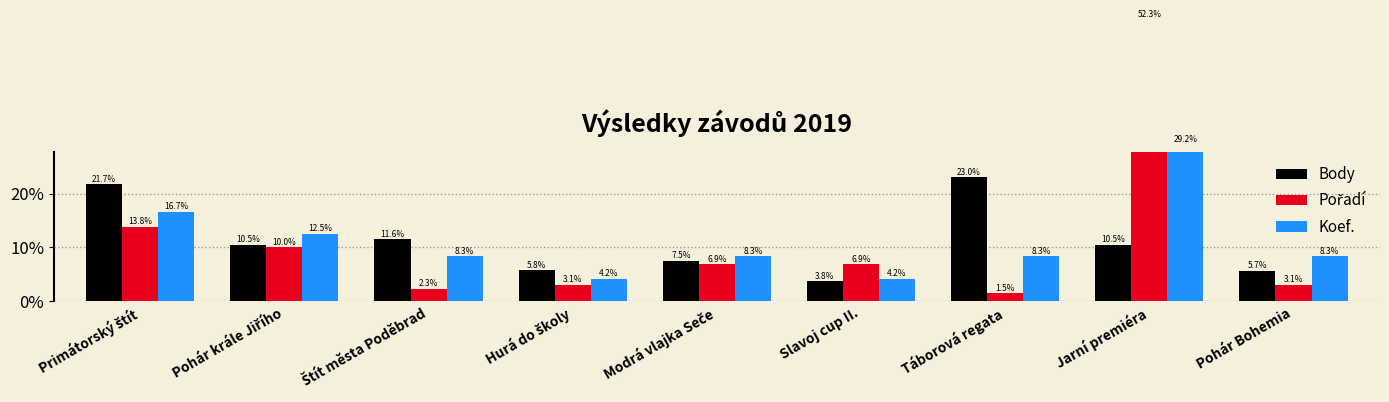

Does the chart contain any negative values?

No